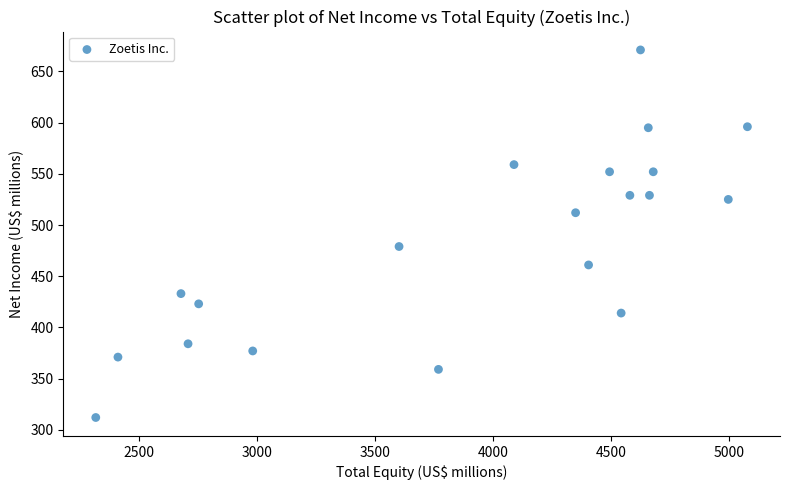

What Y value in the scatter plot is closest to 491?

479